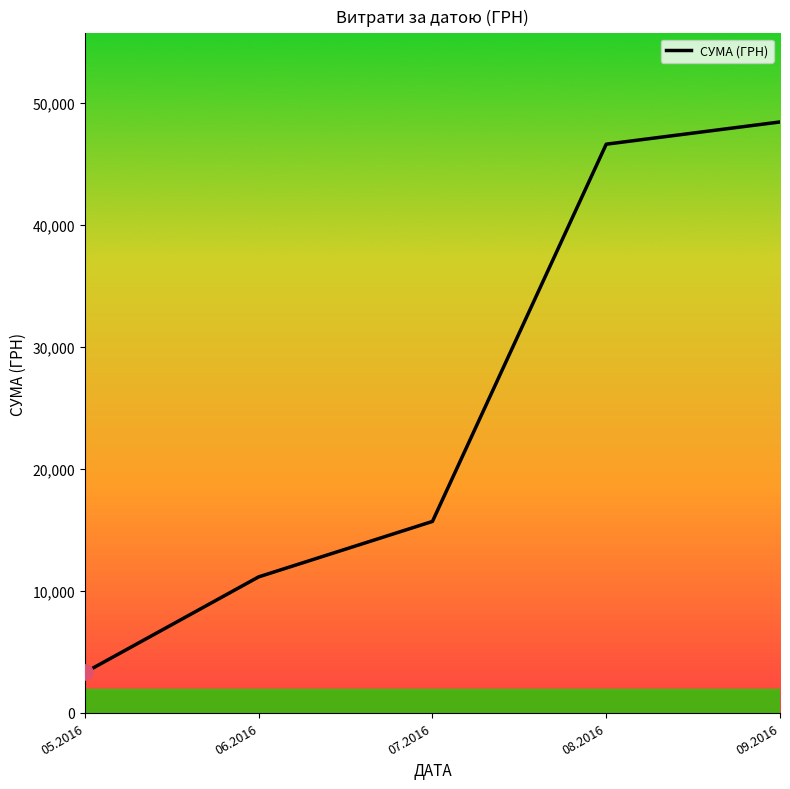

What is the change in value from 05.2016 to 06.2016?

+7840.7